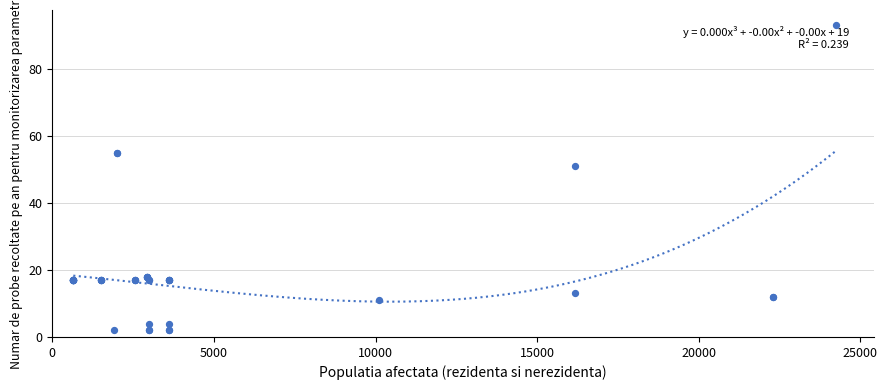

What Y value in the scatter plot is closest to 47?

51